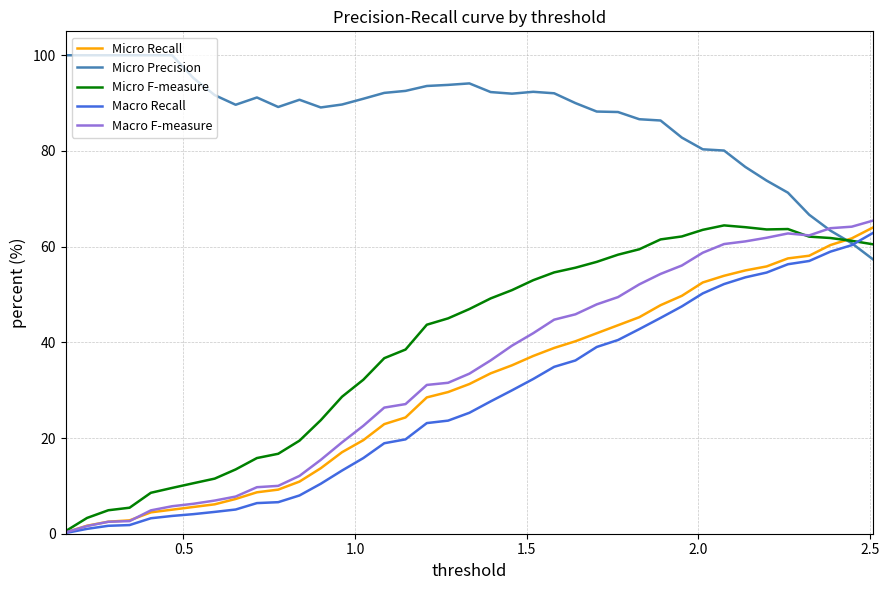

Which series has the largest total across all categories?

Micro Precision